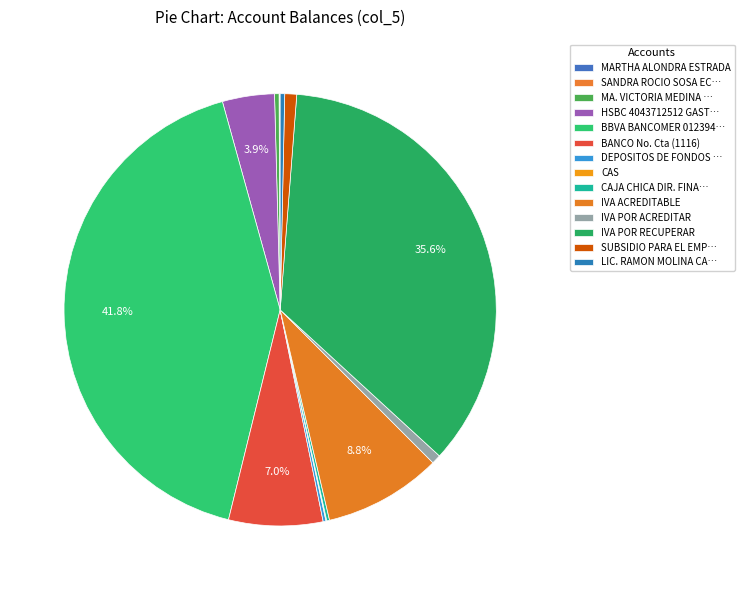

Is it true that CAS is 14% of the pie?

False